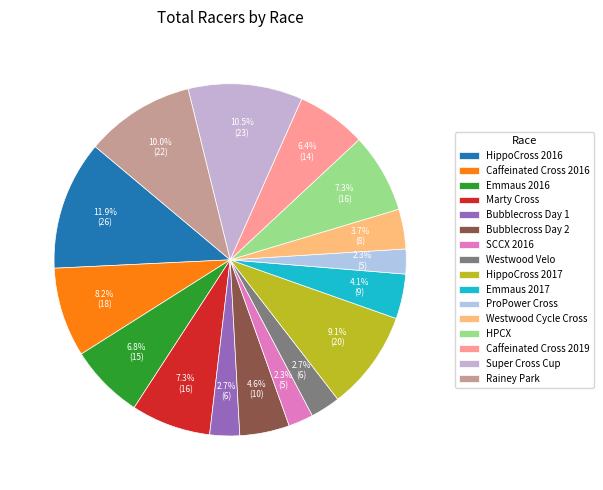

What is the ratio of the value at Super Cross Cup to the value at Bubblecross Day 2?

2.3